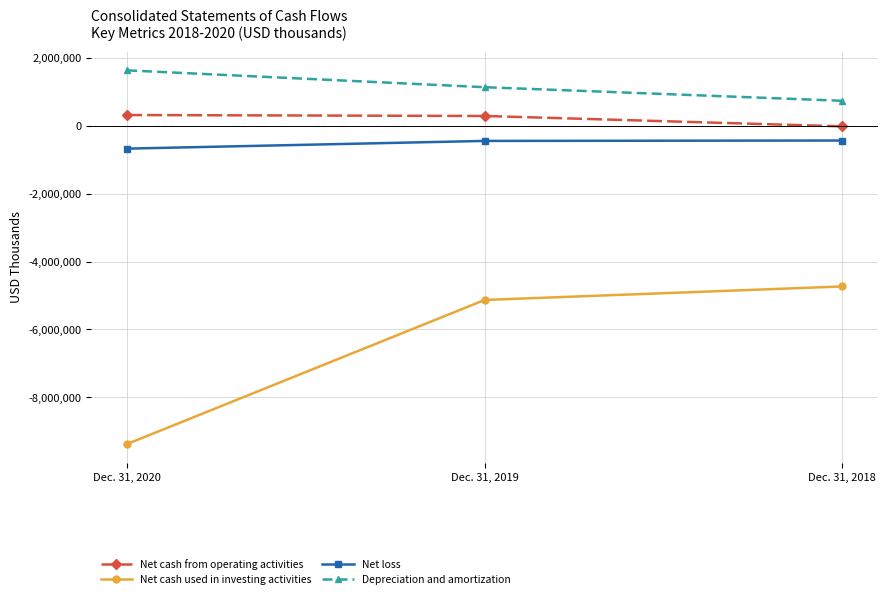

List the labels in order of Depreciation and amortization value, largest first.

Dec. 31, 2020, Dec. 31, 2019, Dec. 31, 2018